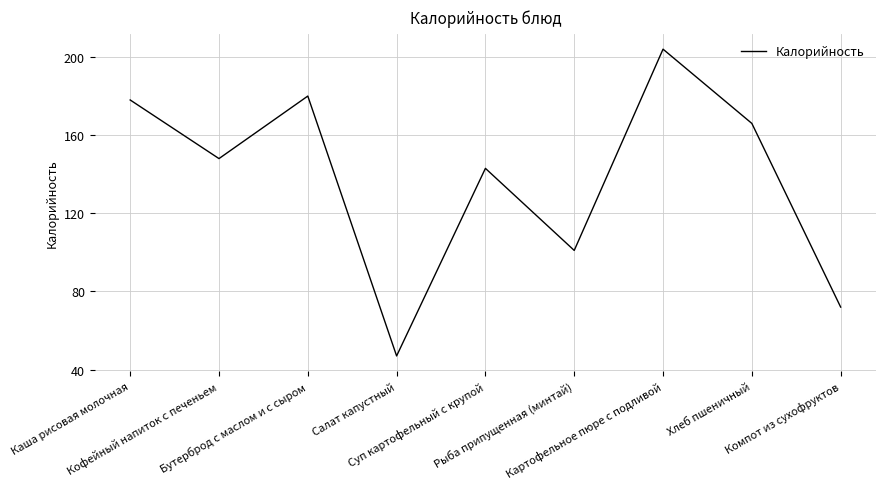

What is the average value?

138